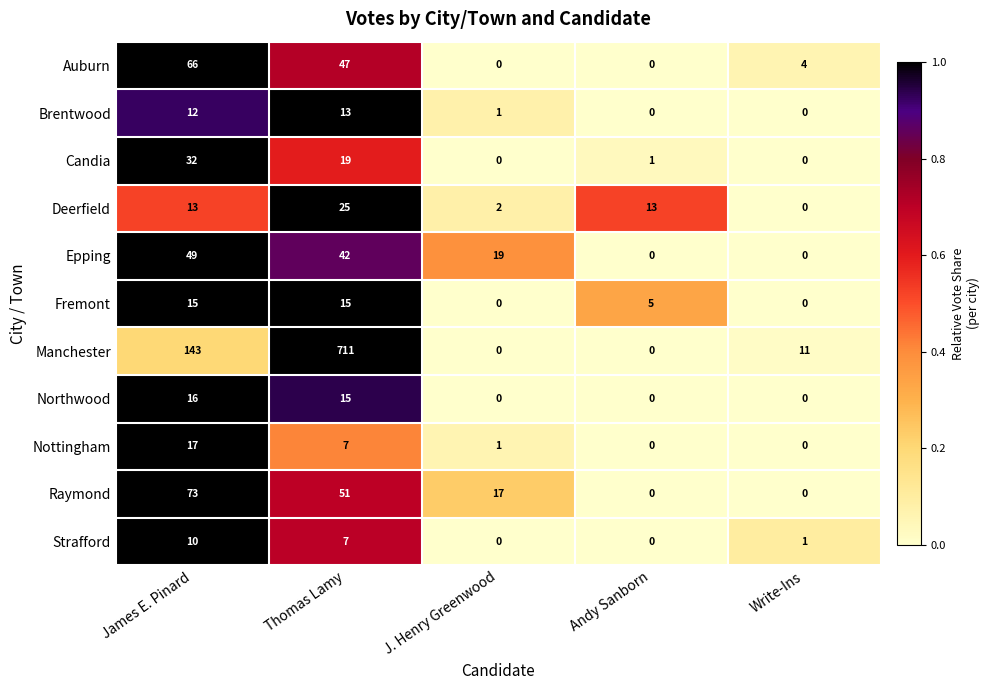

How many categories are shown in the chart?

5